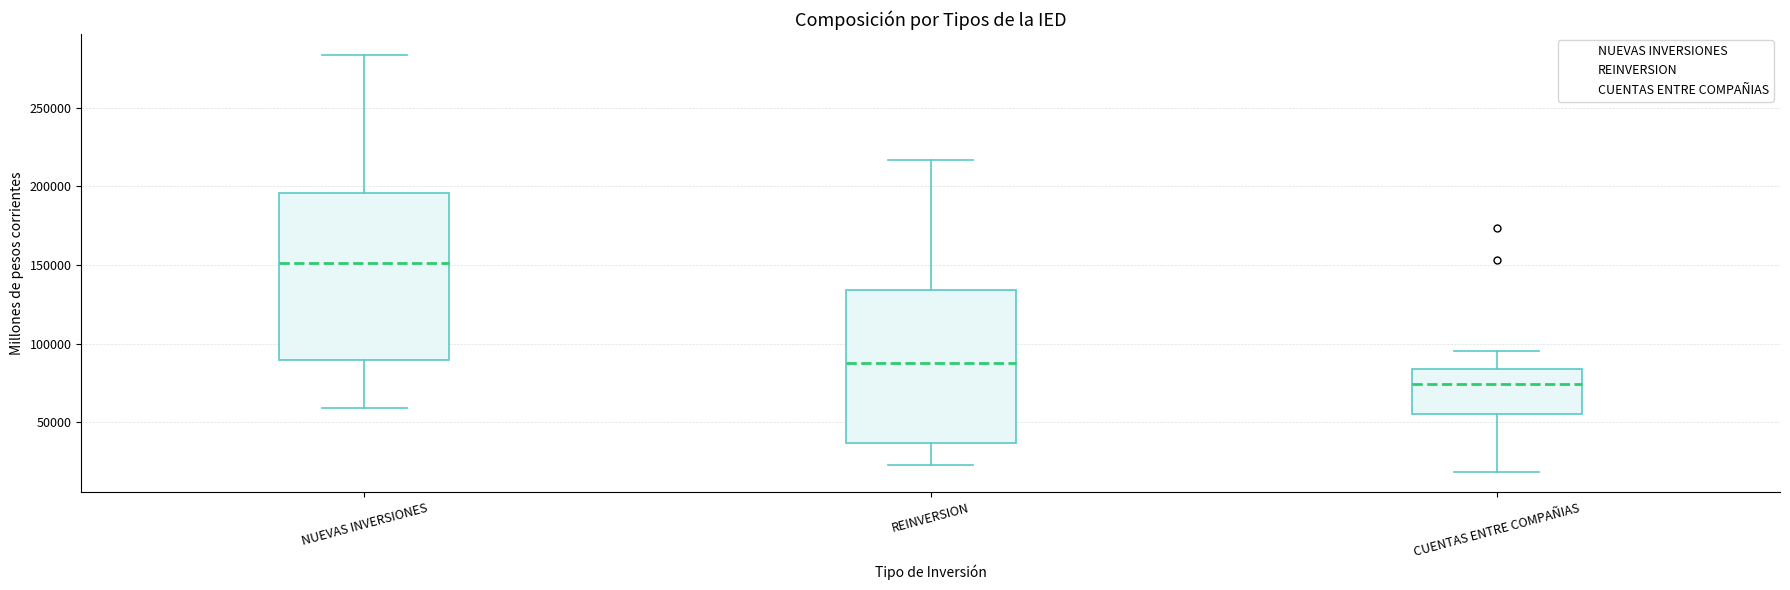

Which box is the tallest, from its lower edge to its upper edge?

NUEVAS INVERSIONES